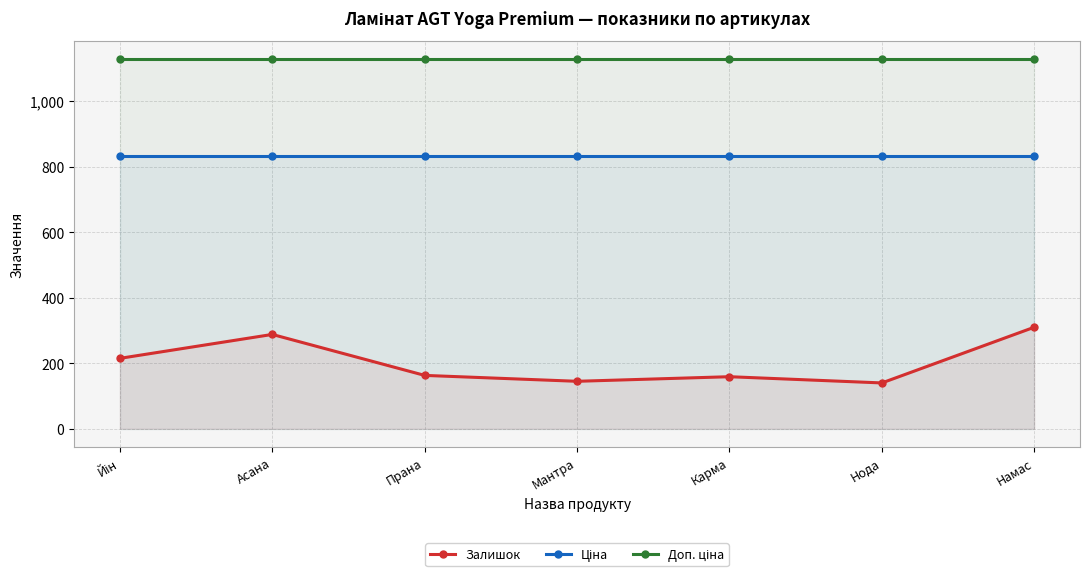

Rank the series by their average value, from highest to lowest.

Доп. ціна, Ціна, Залишок